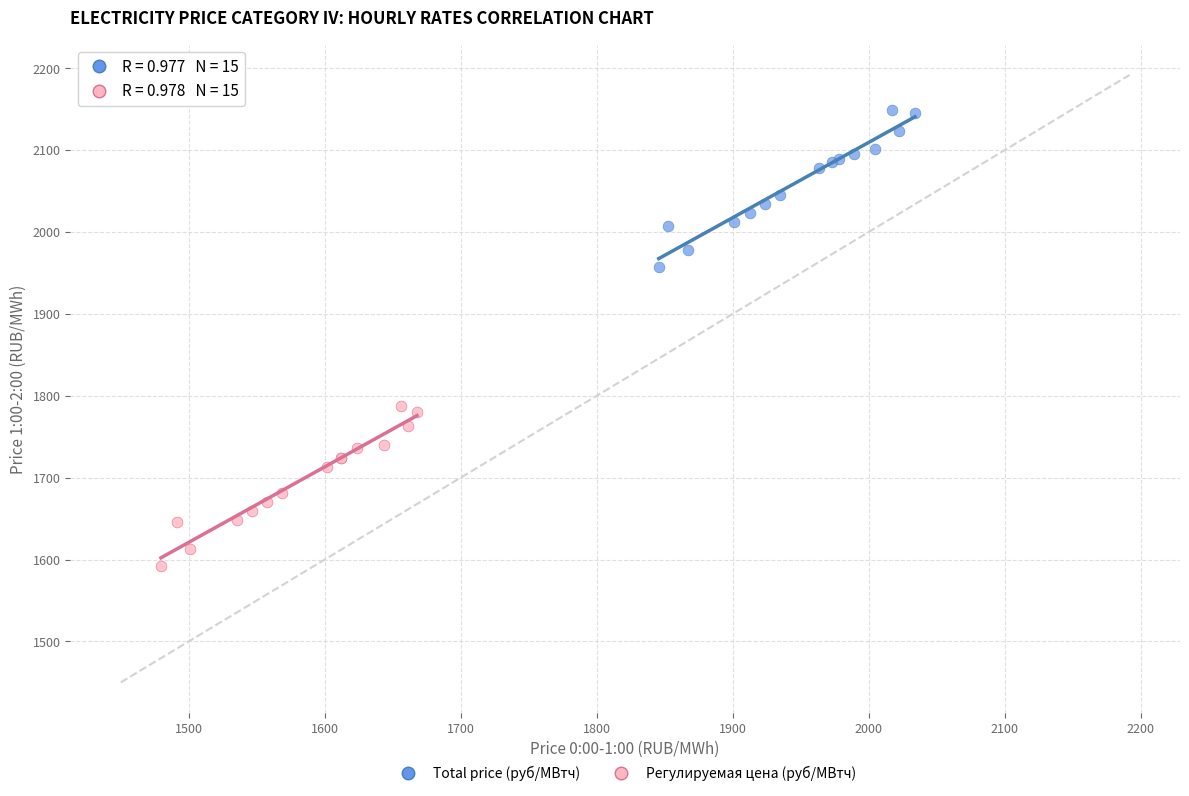

Which series contains the lowest Y value?

Регулируемая цена (руб/МВтч)